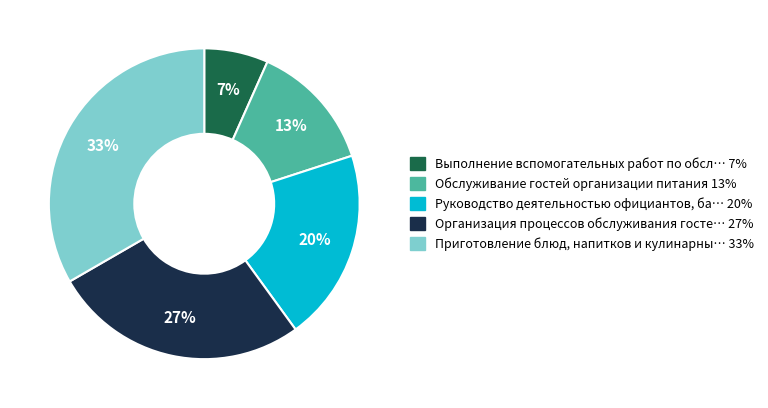

How many segments does this pie chart have?

5